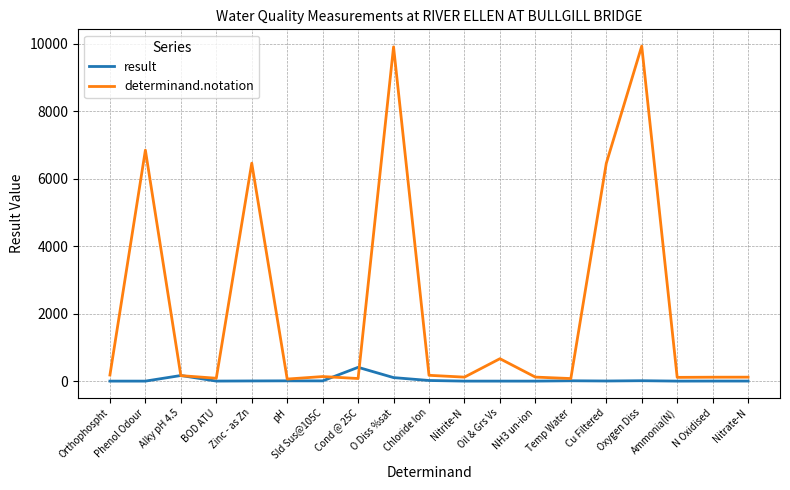

Rank the series by their average value, from lowest to highest.

result, determinand.notation